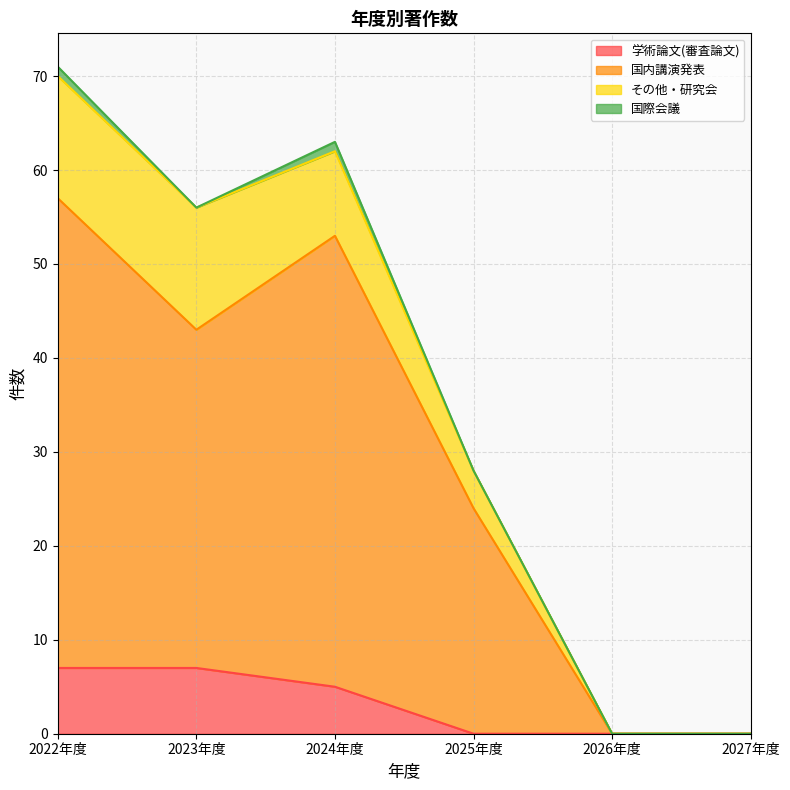

The 国内講演発表 series shows -36 at 2027年度. True or false?

False